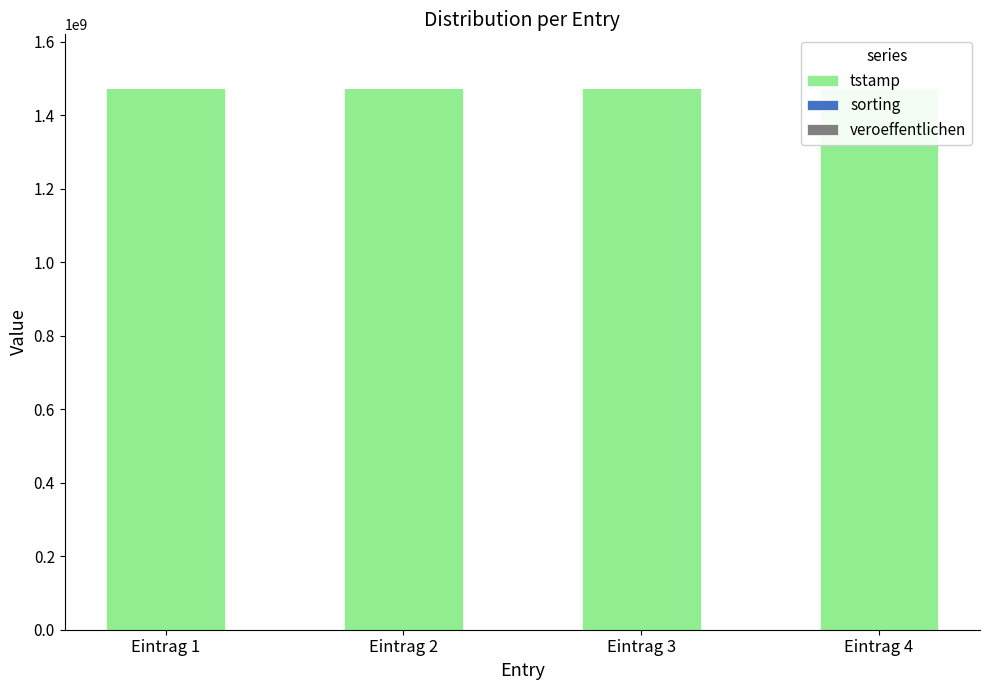

What is the value of the sorting bar at the 2nd from the left?

64